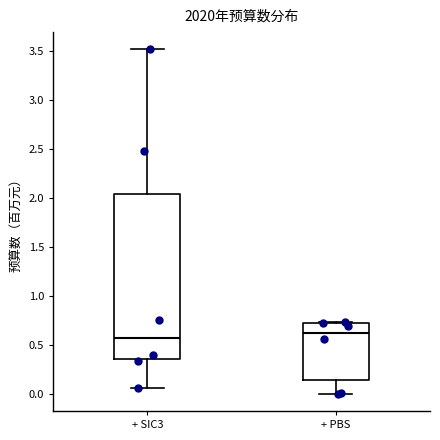

Reading left to right, read every box against the y-axis: the position of its median line, the range the box covers, and the ends of its whiskers. The values are not printed on the chart, so give them approximately, as read against the axis.

+ SIC3: median 0.55, box 0.35 to 2.05, whiskers 0.05 to 3.50
+ PBS: median 0.60, box 0.15 to 0.70, whiskers 0.00 to 0.75